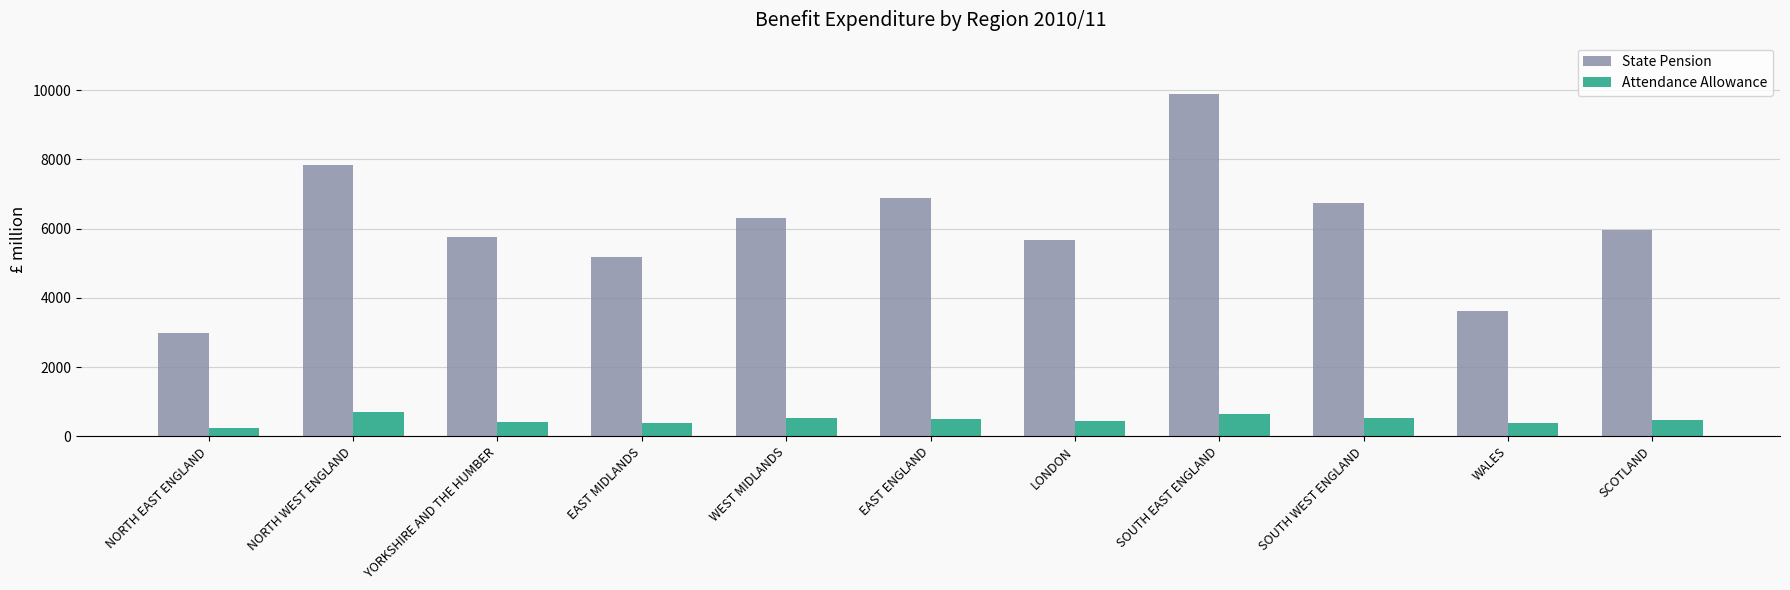

List the series in order of their peak value, lowest first.

Attendance Allowance, State Pension